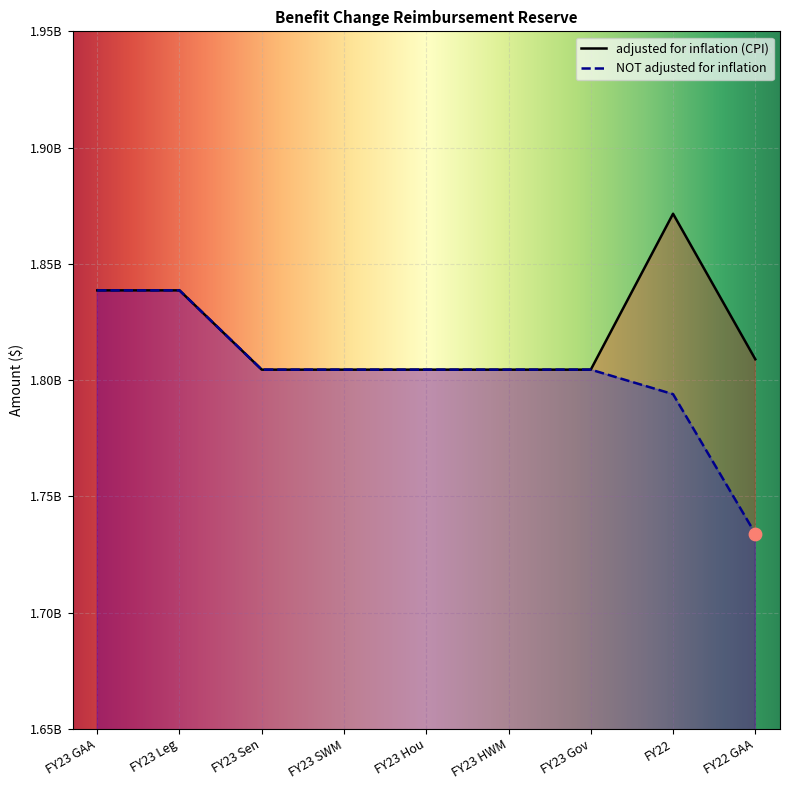

Which series contains the lowest Y value?

NOT adjusted for inflation